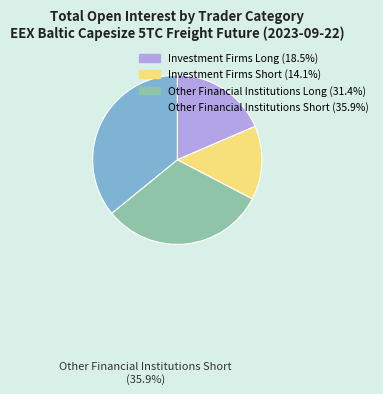

To the nearest percent, what portion does Other Financial Institutions Long represent?

31%